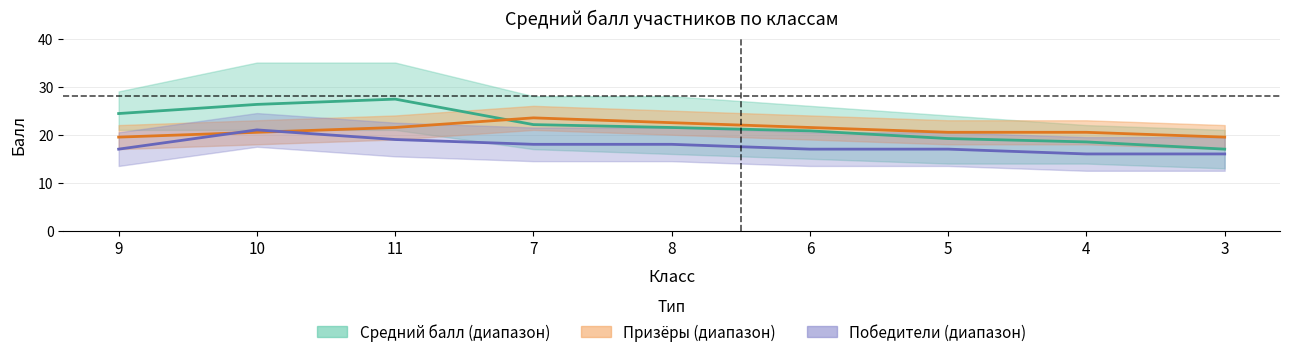

Does the chart display data point markers on the line(s)?

No